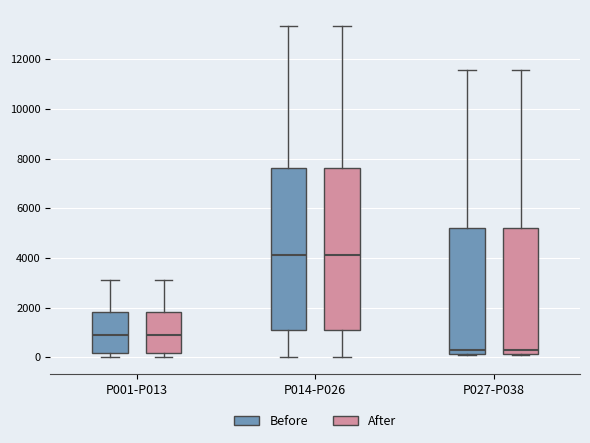

Where does the upper whisker of the box for P014-P026 (Before) end on the y-axis? The values are not printed on the chart, so give them approximately, as read against the axis.

13400